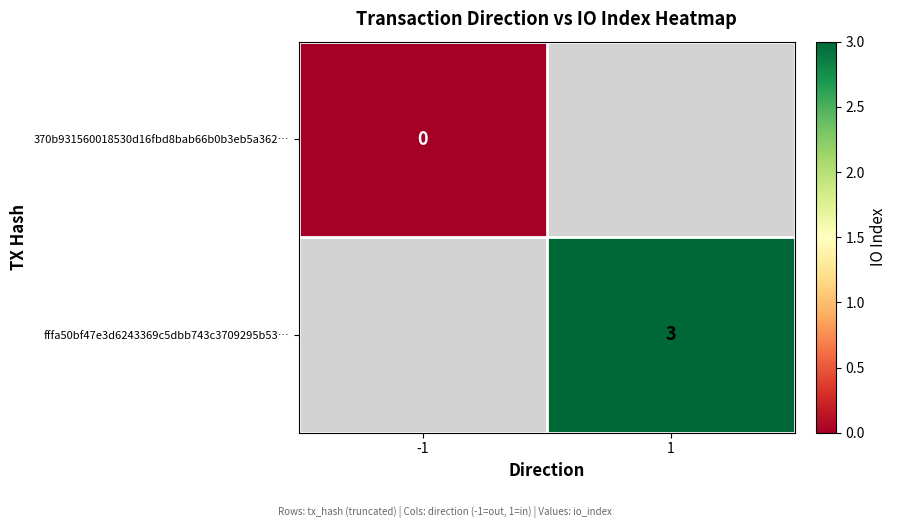

True or false: fffa50bf47e3d6243369c5dbb743c3709295b53… has a value of 3 at 1.

True